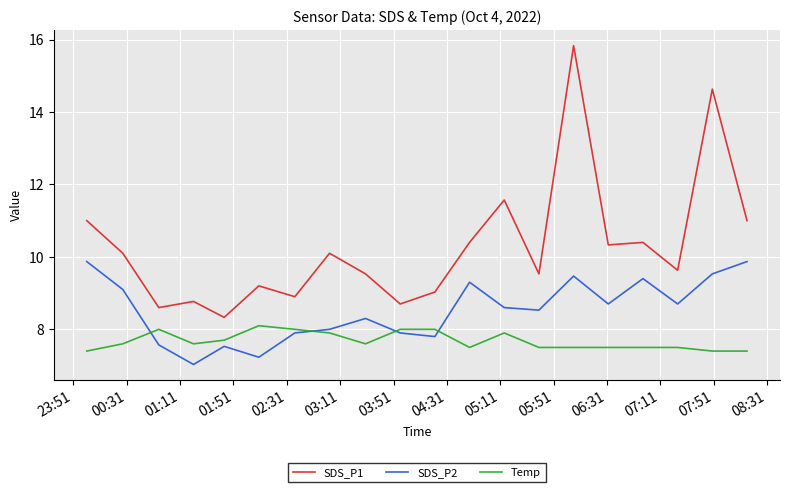

What are all the series names shown in the legend?

SDS_P1, SDS_P2, Temp